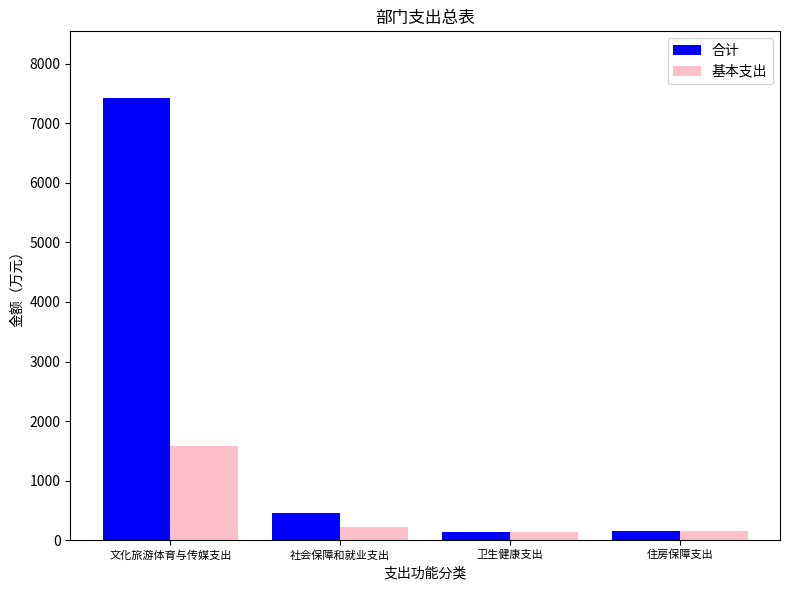

The value of 合计 at 文化旅游体育与传媒支出 is 7431.0. True or false?

True